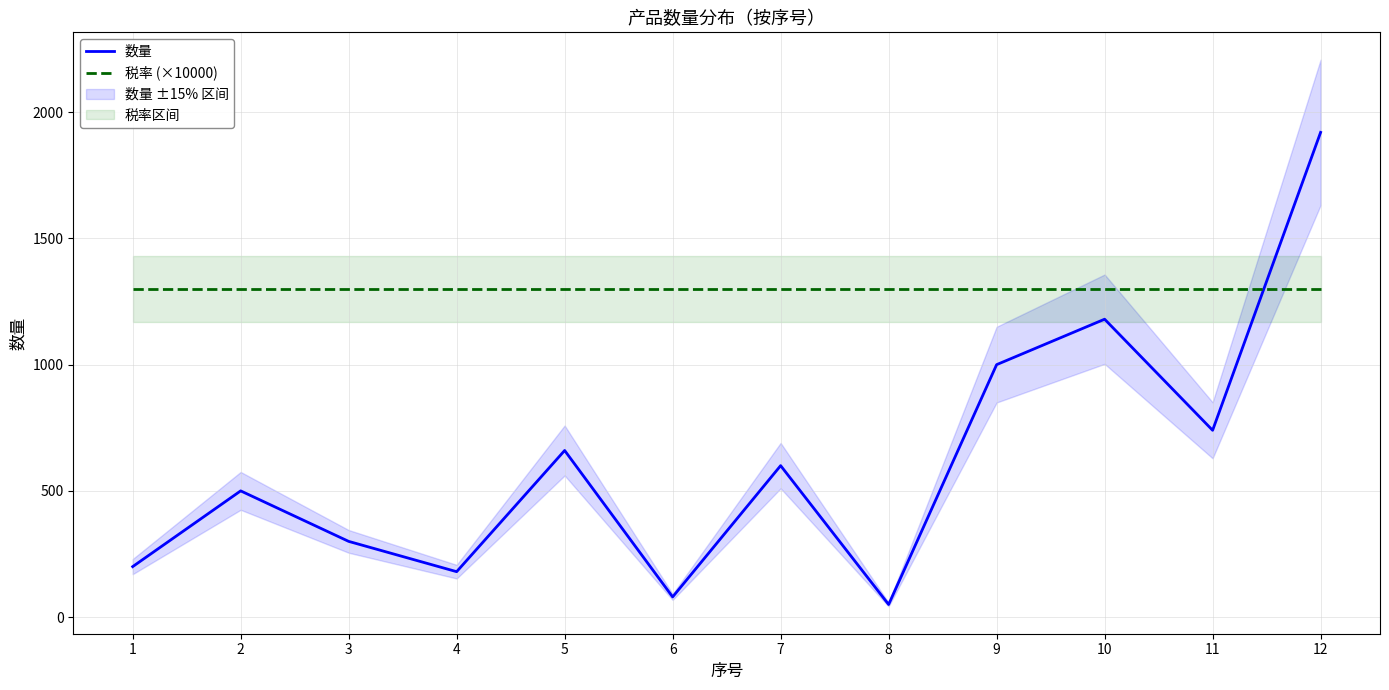

What is the value of the 税率 (×10000) point at the 2nd from the left?

1300